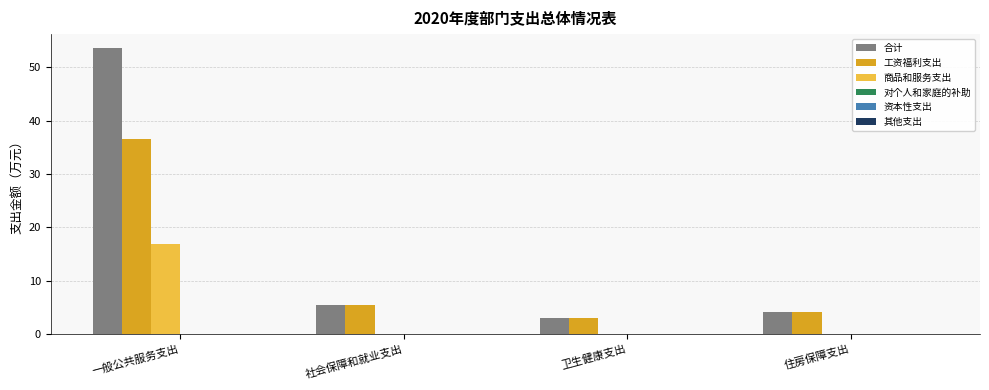

What value does the 工资福利支出 series have at 卫生健康支出?

3.1